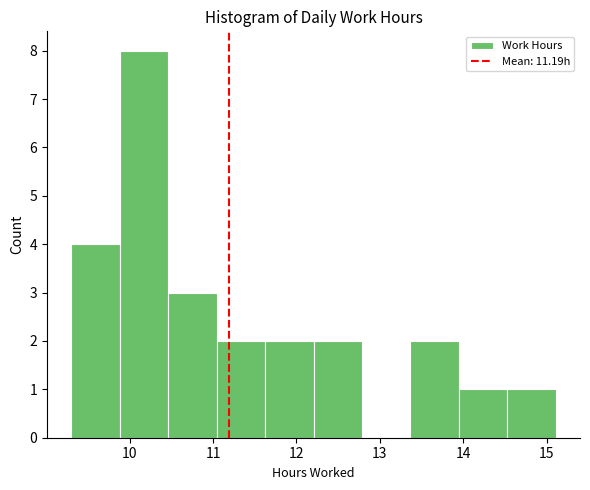

Reading left to right, list every bar in this chart as the range it spans on the x-axis followed by its height. Neither the bar edges nor the heights are printed on the chart, so give them approximately, as read against the axes.

9.3 to 9.9: 4
9.9 to 10.5: 8
10.5 to 11.0: 3
11.0 to 11.6: 2
11.6 to 12.2: 2
12.2 to 12.8: 2
12.8 to 13.4: 0
13.4 to 13.9: 2
13.9 to 14.5: 1
14.5 to 15.1: 1